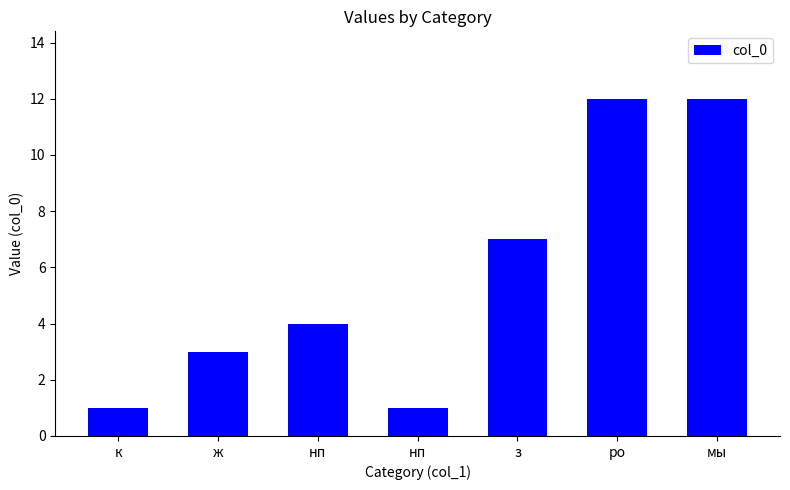

Reading right to left, list all the values displayed in this chart.

мы=12	ро=12	з=7	нп=1	нп=4	ж=3	к=1